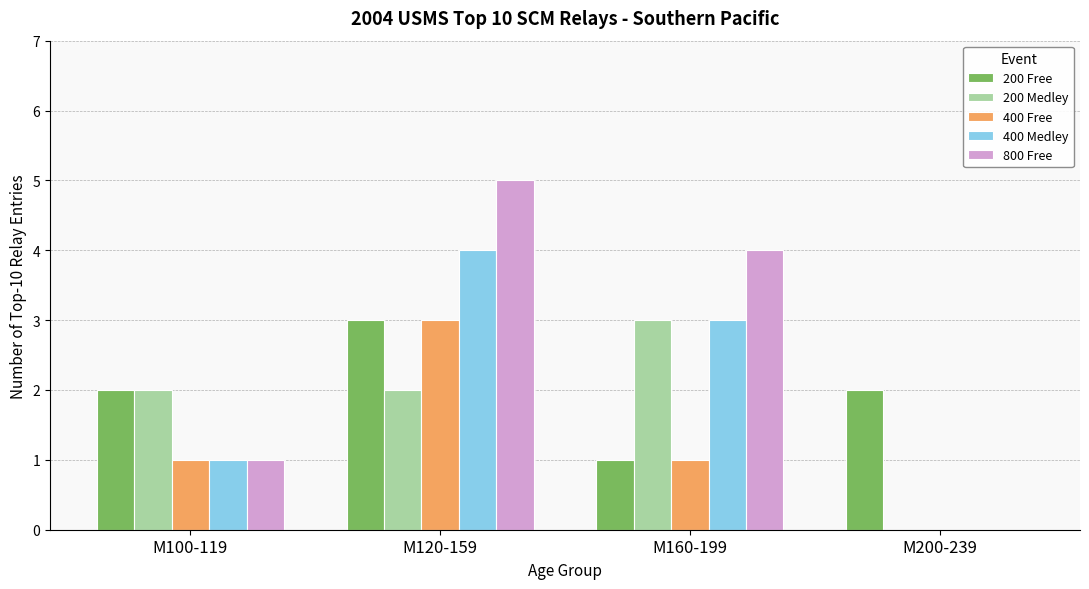

What is the sum of all 200 Medley values?

7